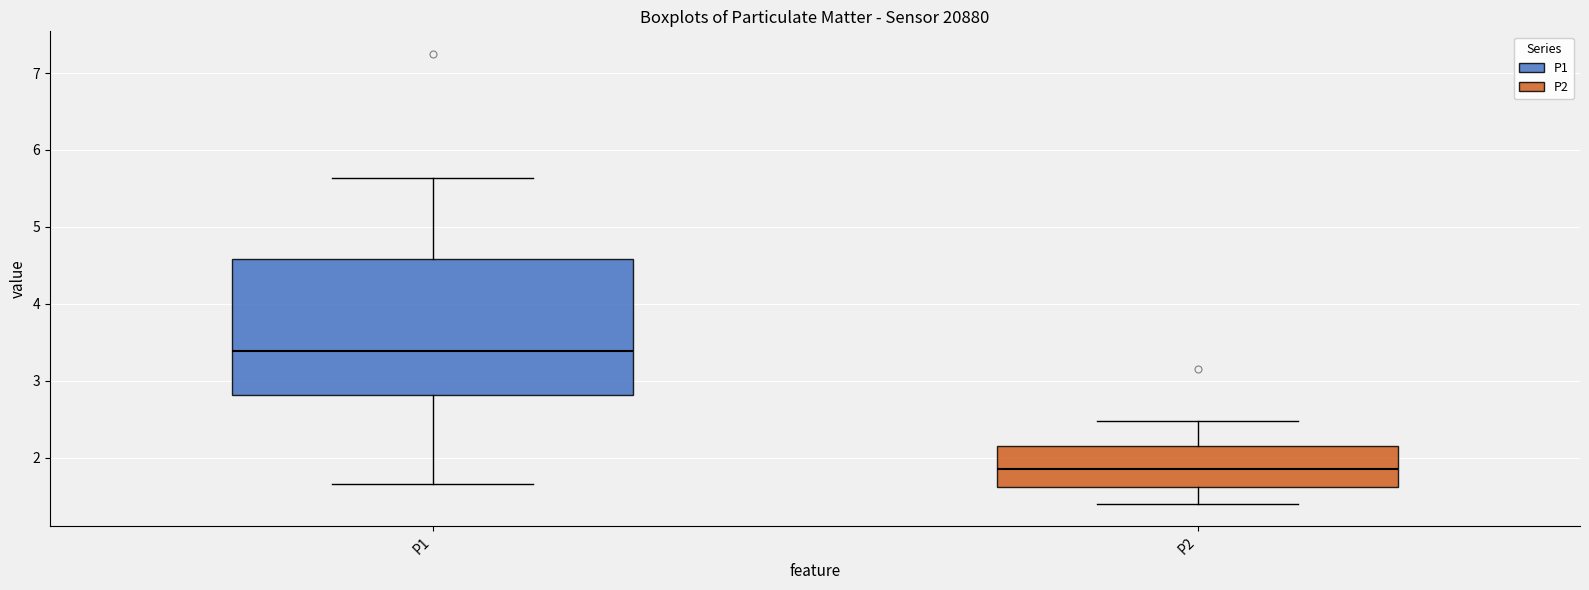

Reading left to right, read every box against the y-axis: the position of its median line, the range the box covers, and the ends of its whiskers. The values are not printed on the chart, so give them approximately, as read against the axis.

P1: median 3.4, box 2.8 to 4.6, whiskers 1.7 to 5.6
P2: median 1.9, box 1.6 to 2.2, whiskers 1.4 to 2.5